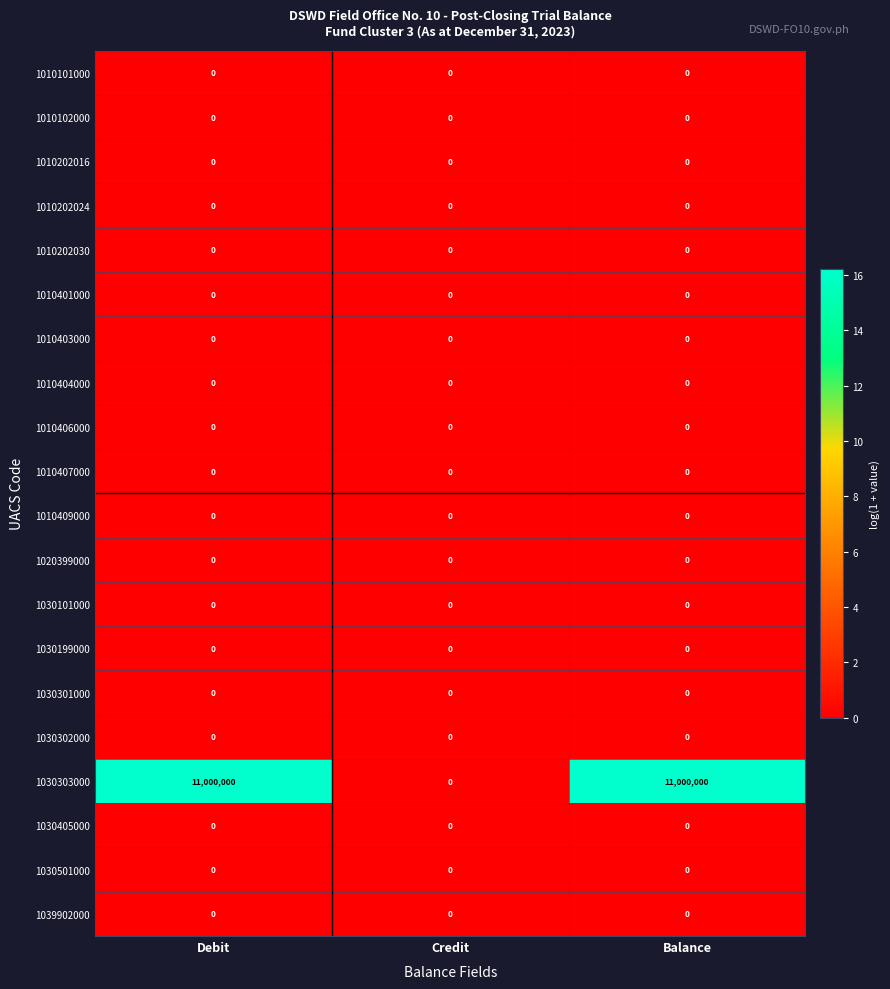

True or false: 1010401000 has a value of 0 at Balance.

True